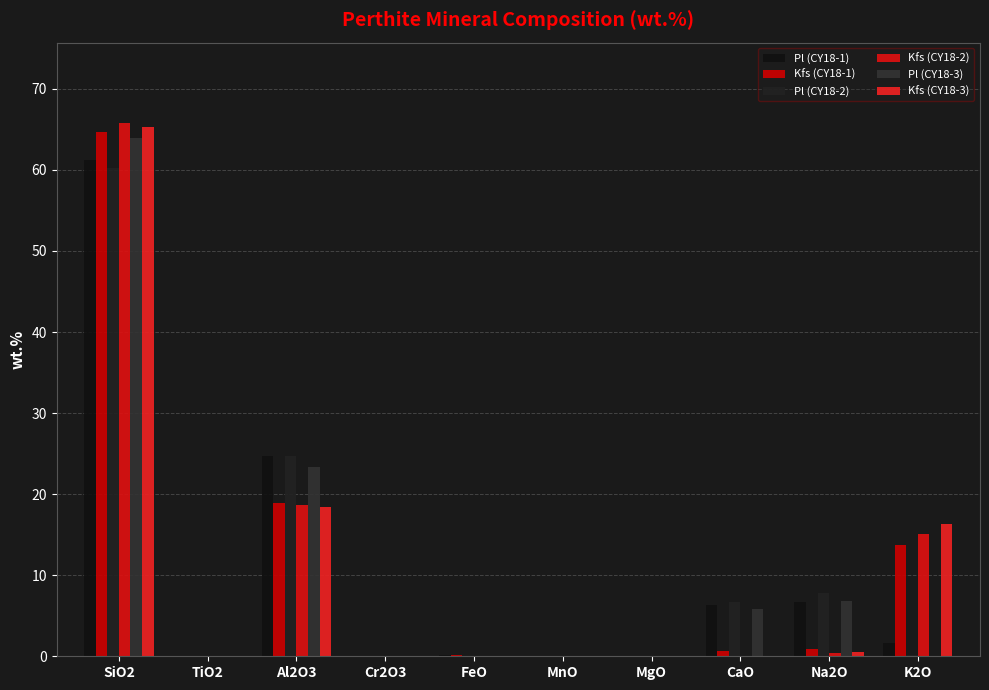

How many groups of bars are there?

10